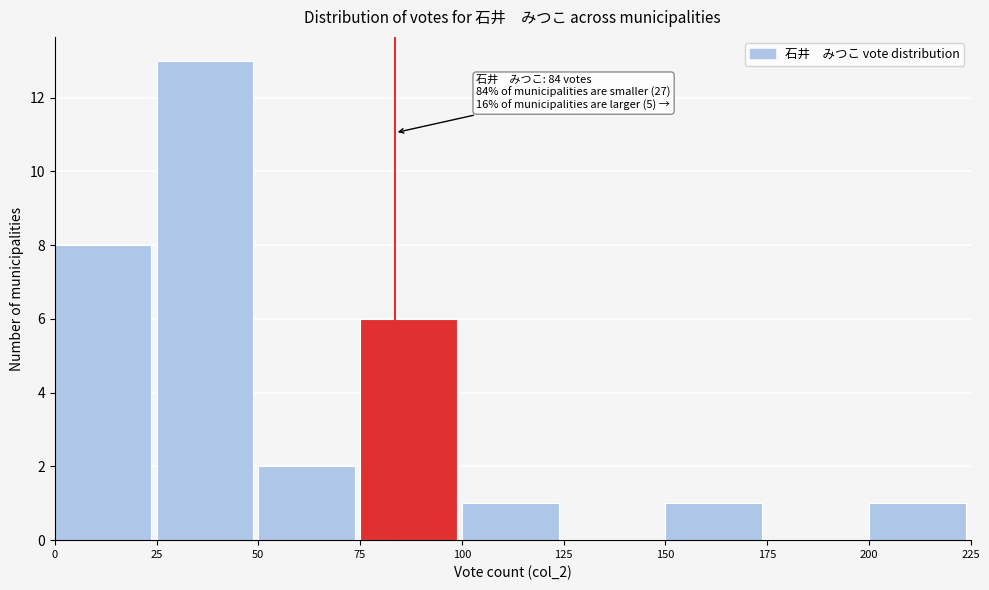

Over which range of the x-axis is the bar tallest?

25 to 50